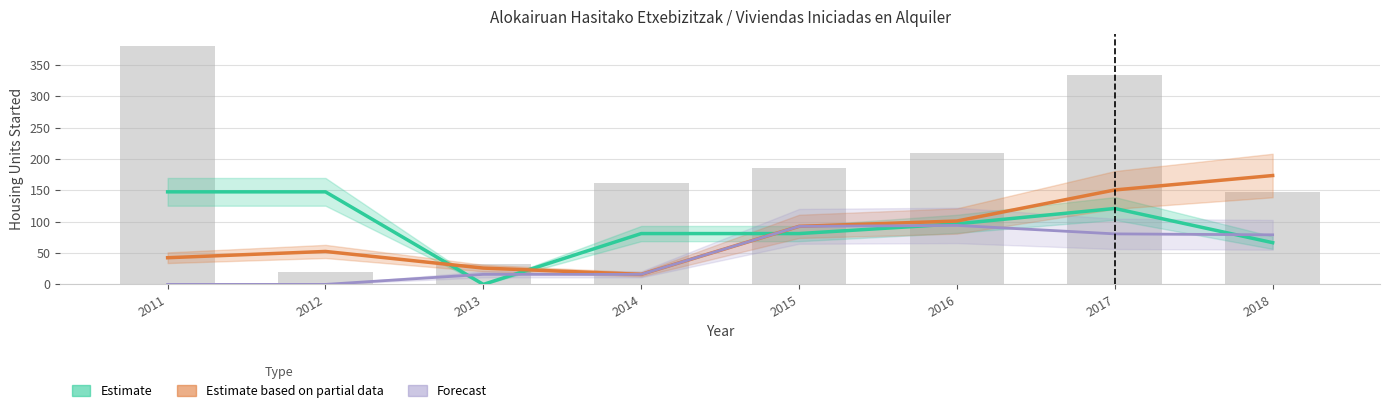

What is the difference between the second highest and second lowest values in the Estimate based on partial data (VVSS Total) series?

124.5